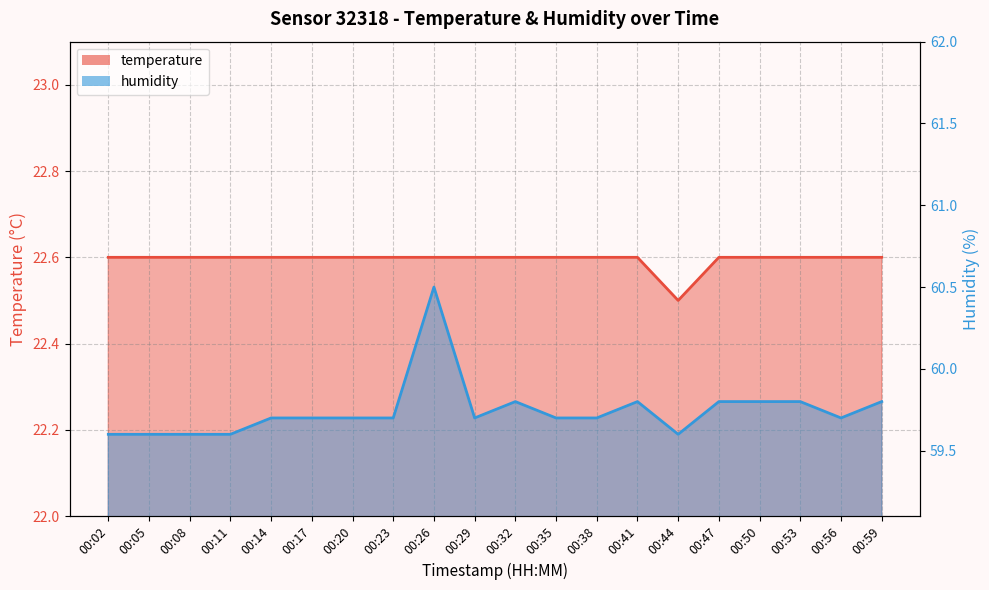

True or false: temperature and humidity cross at least once.

False